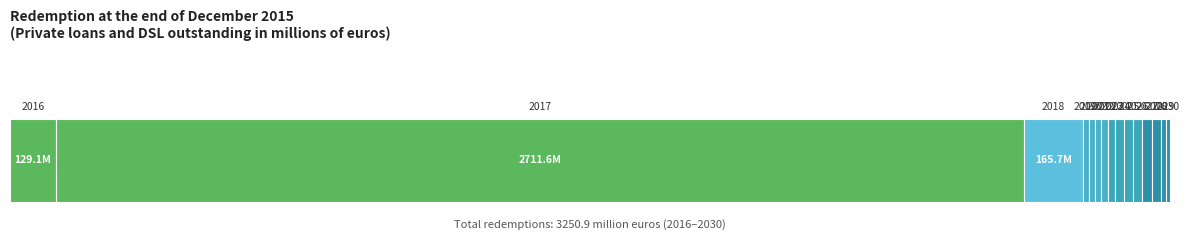

Which has a higher value, 2022 or 2023?

2022